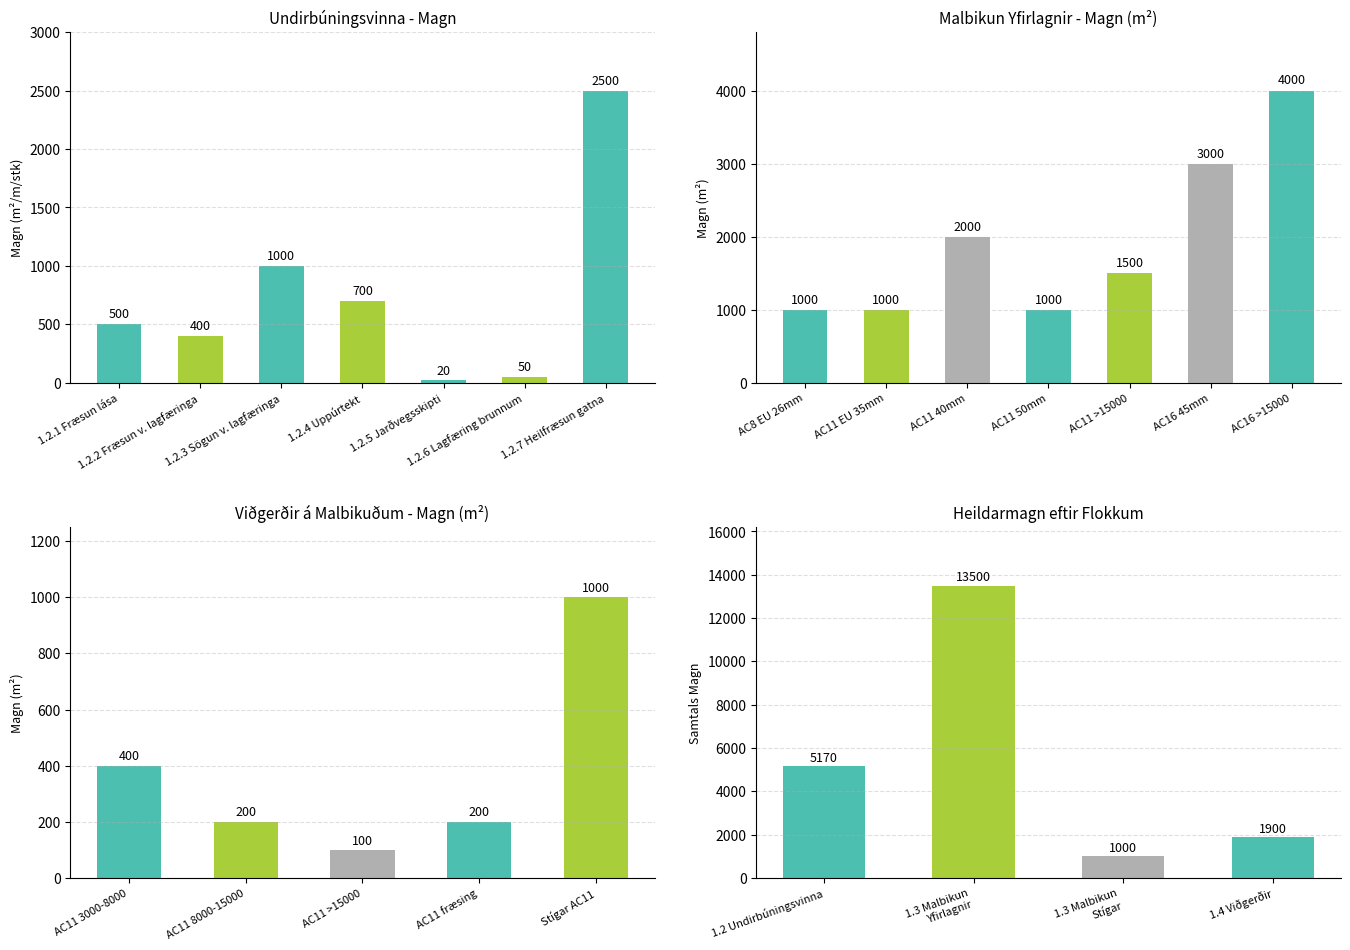

Rank the categories by value from highest to lowest.

1.2.7 Heilfræsun gatna, 1.2.3 Sögun v. lagfæringa, 1.2.4 Uppúrtekt, 1.2.1 Fræsun lása, 1.2.2 Fræsun v. lagfæringa, 1.2.6 Lagfæring brunnum, 1.2.5 Jarðvegsskipti